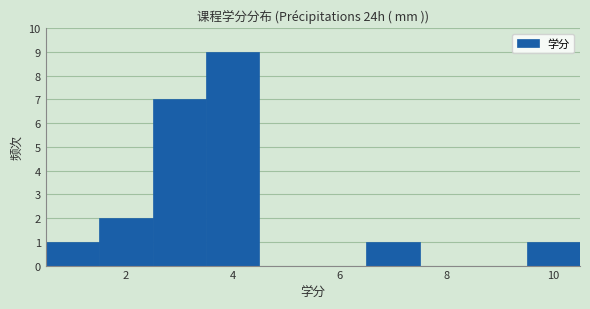

Reading left to right, list every bar in this chart as the range it spans on the x-axis followed by its height. Neither the bar edges nor the heights are printed on the chart, so give them approximately, as read against the axes.

0.5 to 1.5: 1
1.5 to 2.5: 2
2.5 to 3.5: 7
3.5 to 4.5: 9
4.5 to 5.5: 0
5.5 to 6.5: 0
6.5 to 7.5: 1
7.5 to 8.5: 0
8.5 to 9.5: 0
9.5 to 10.5: 1